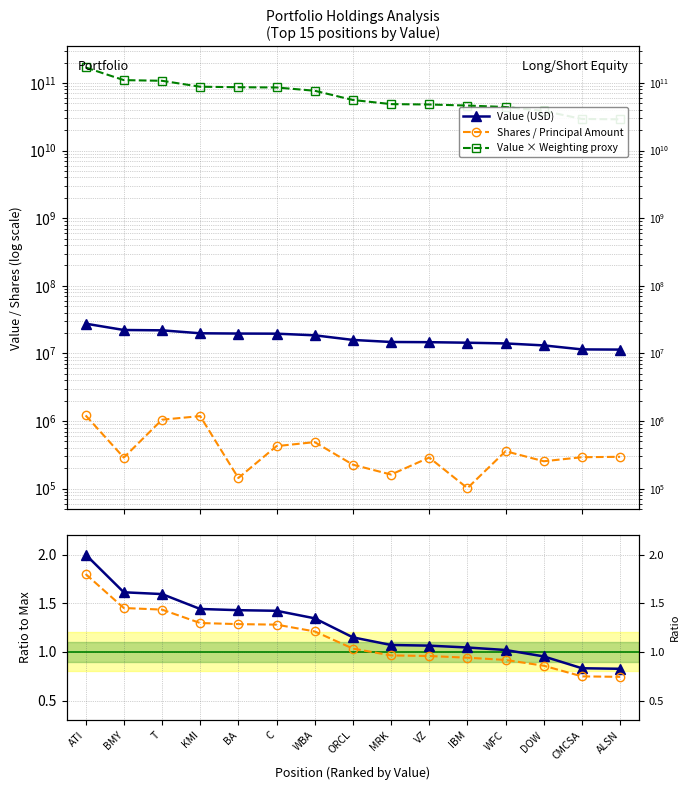

Which category has the lowest value in the Value (USD) series?

ALSN